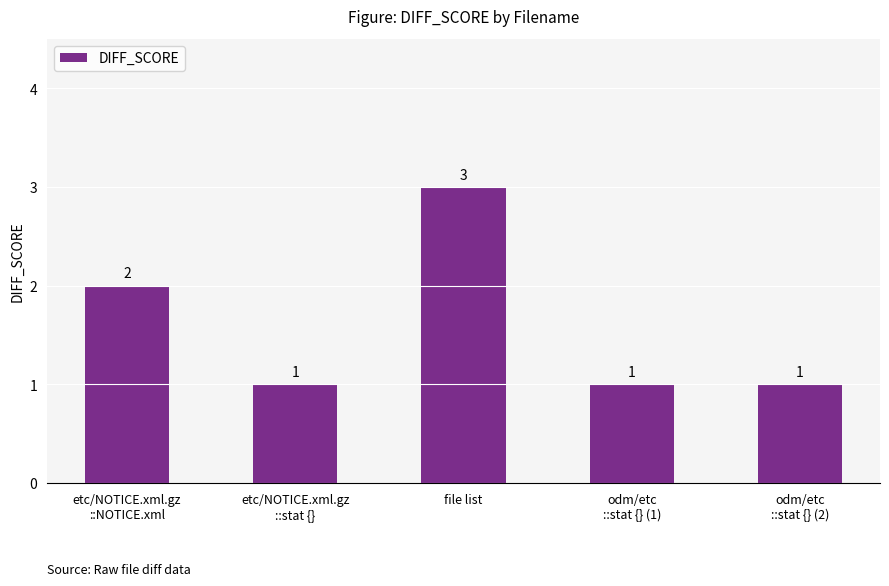

At which category does the chart reach its peak across all series?

file list